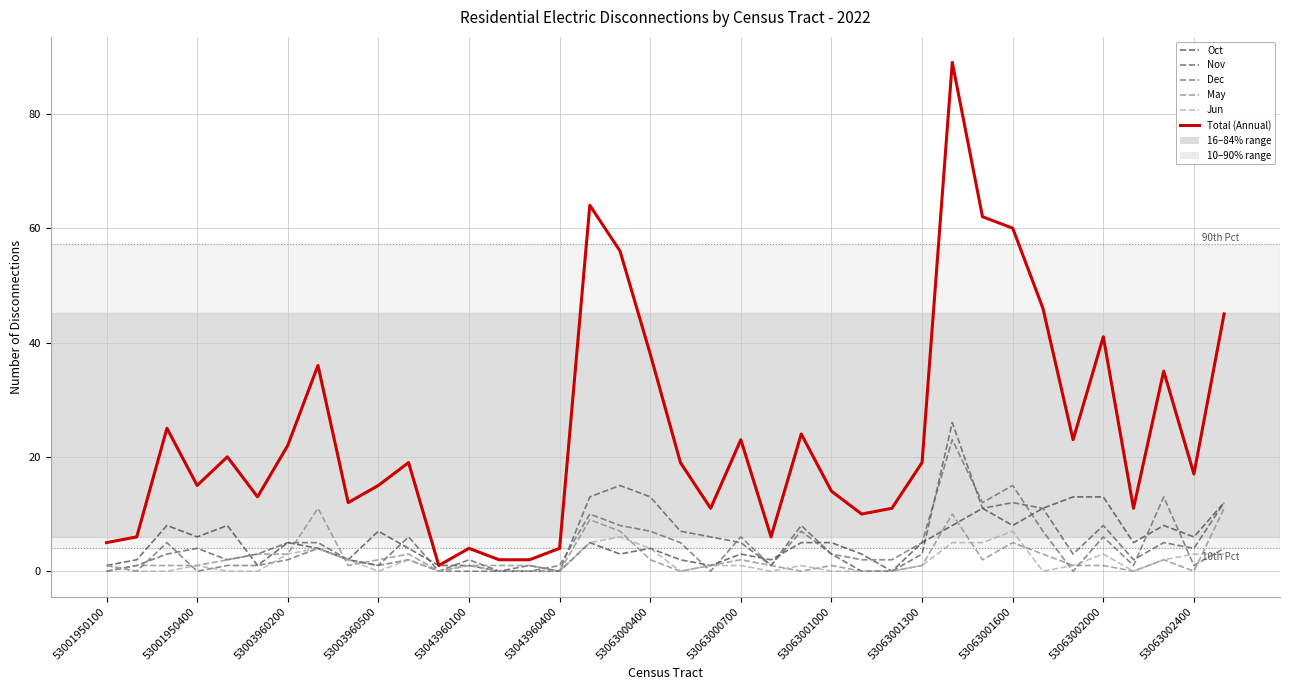

Which series has the largest total across all categories?

Total (Annual)